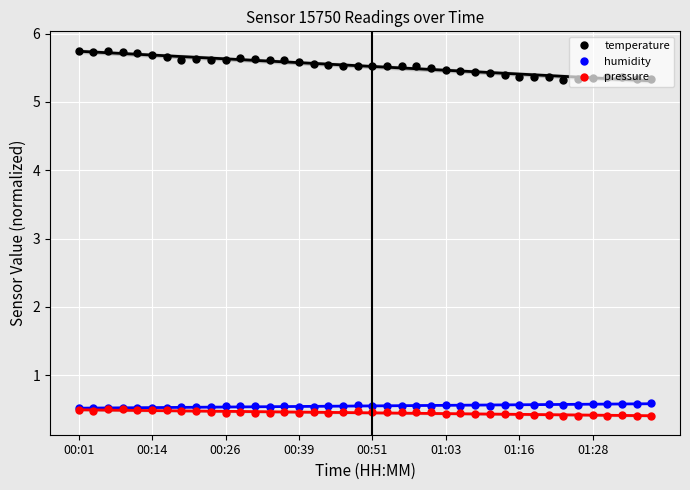

True or false: temperature and pressure intersect in this chart.

False